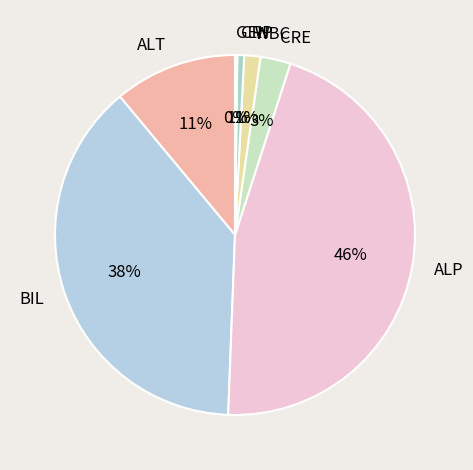

To the nearest percent, what is the average slice percentage?

14%